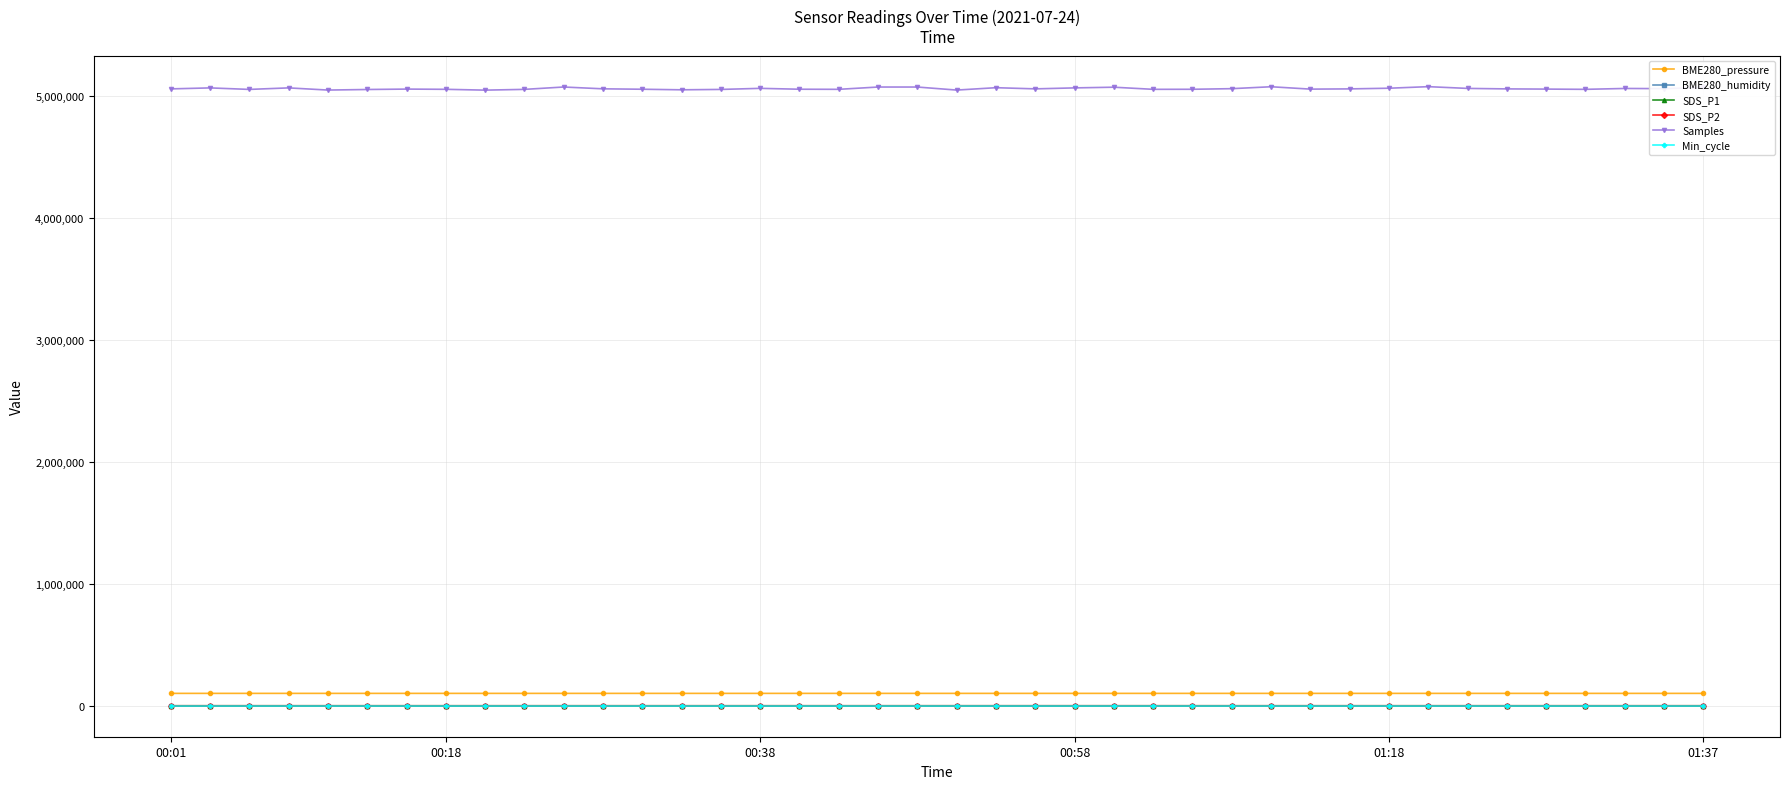

True or false: Samples has more than 2 interior local peaks.

True